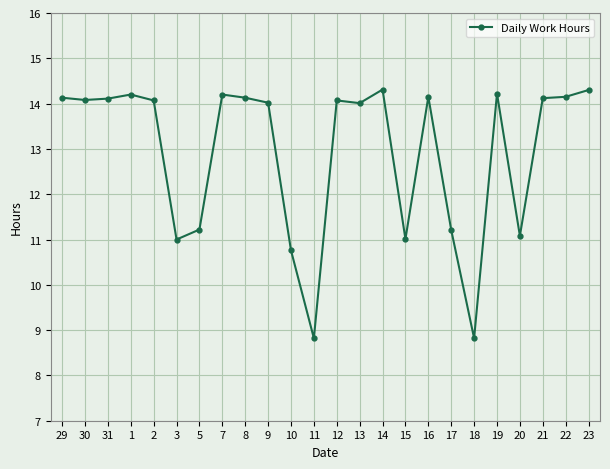

What is the label of the 24th point from the right?

29